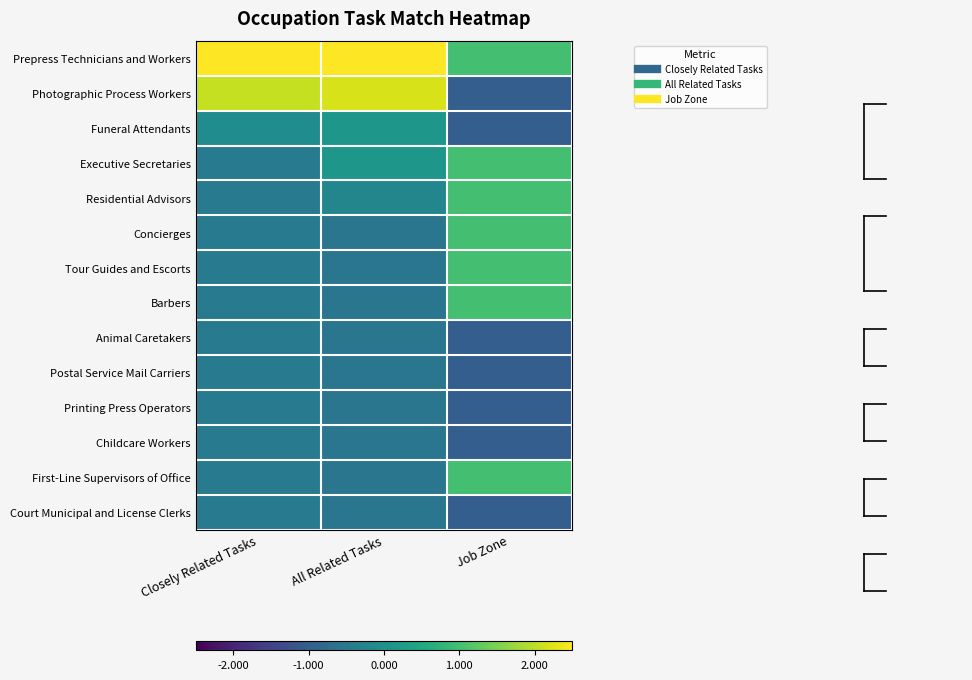

What is the difference between the highest and lowest values at All Related Tasks?

3.1